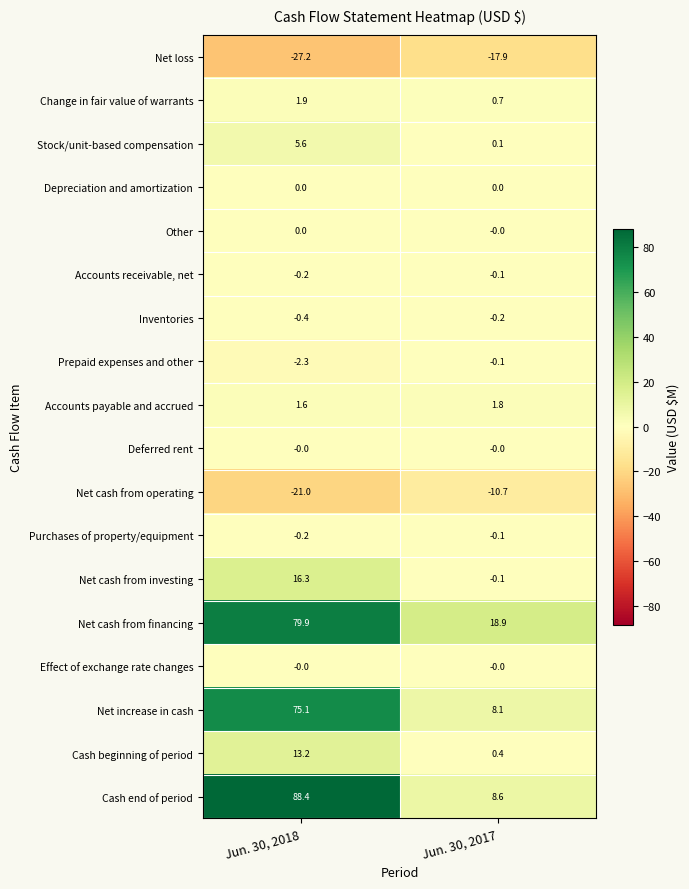

Rank the categories by Change in fair value of warrants value from lowest to highest.

Jun. 30, 2017, Jun. 30, 2018